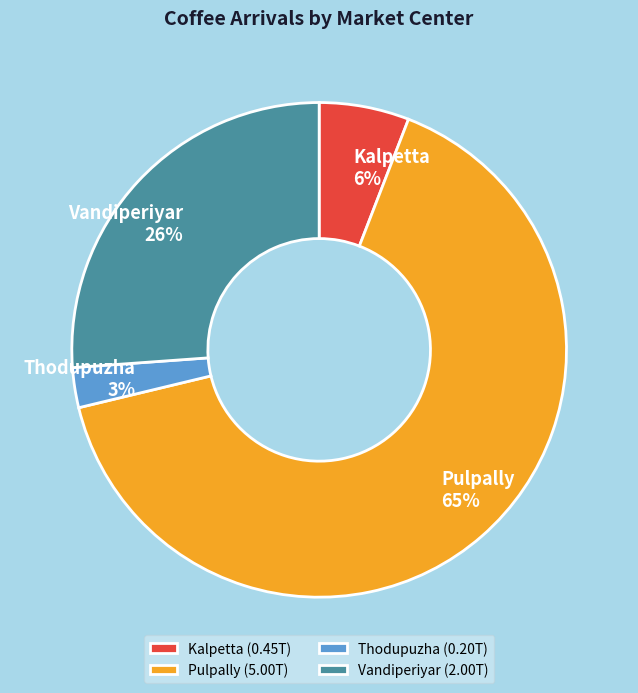

Is it true that Thodupuzha is 11% of the pie?

False